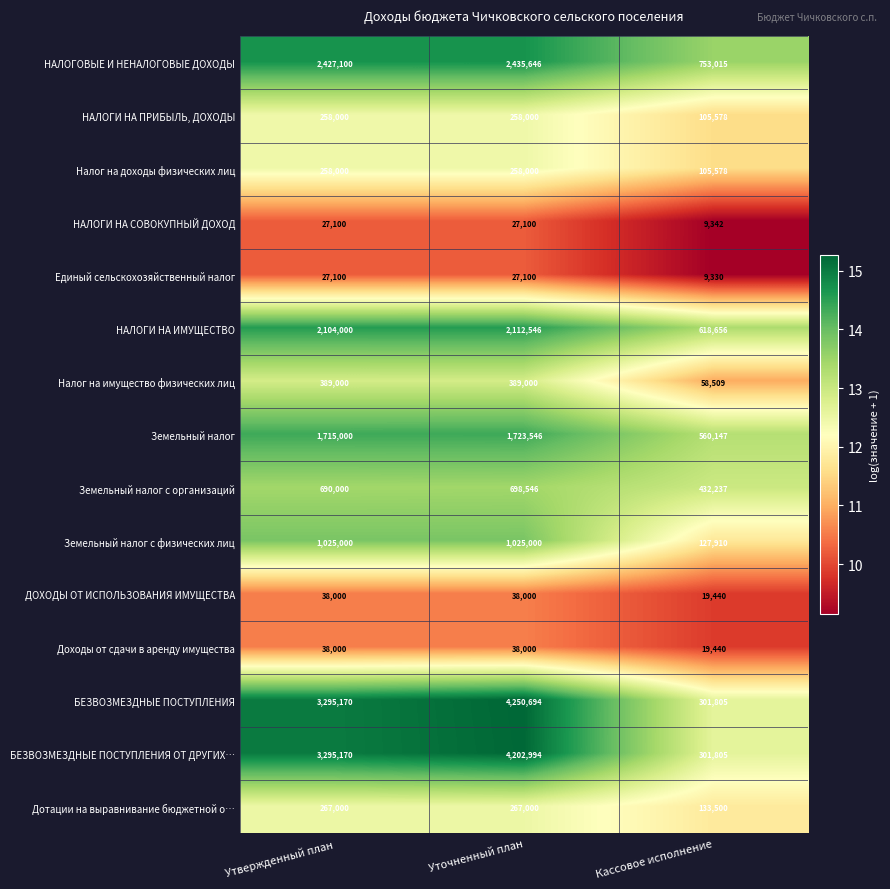

What is the minimum value for Единый сельскохозяйственный налог?

9330